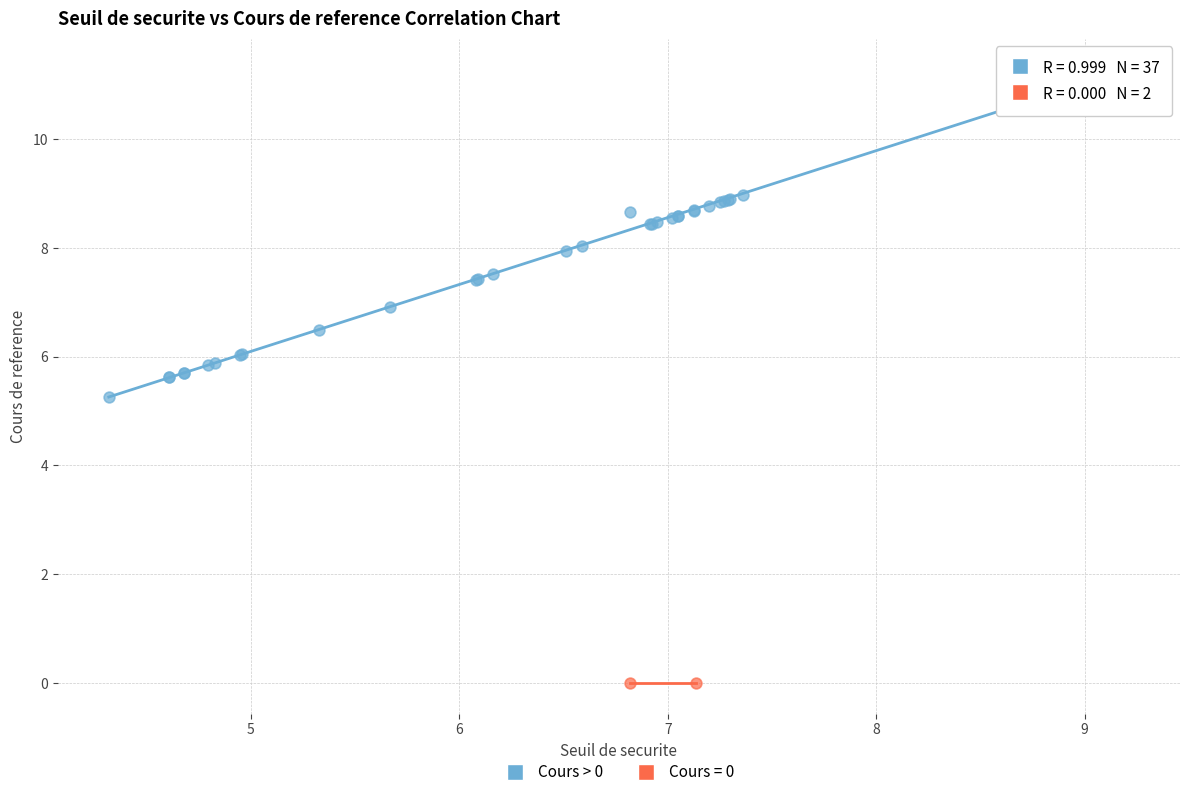

What are all the series names shown in the legend?

Cours > 0, Cours = 0